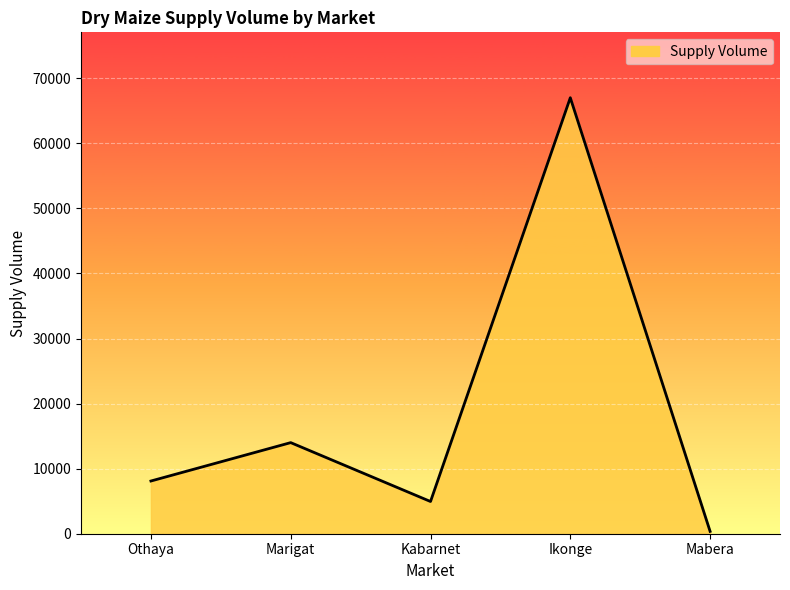

Rank the categories by value from highest to lowest.

Ikonge, Marigat, Othaya, Kabarnet, Mabera